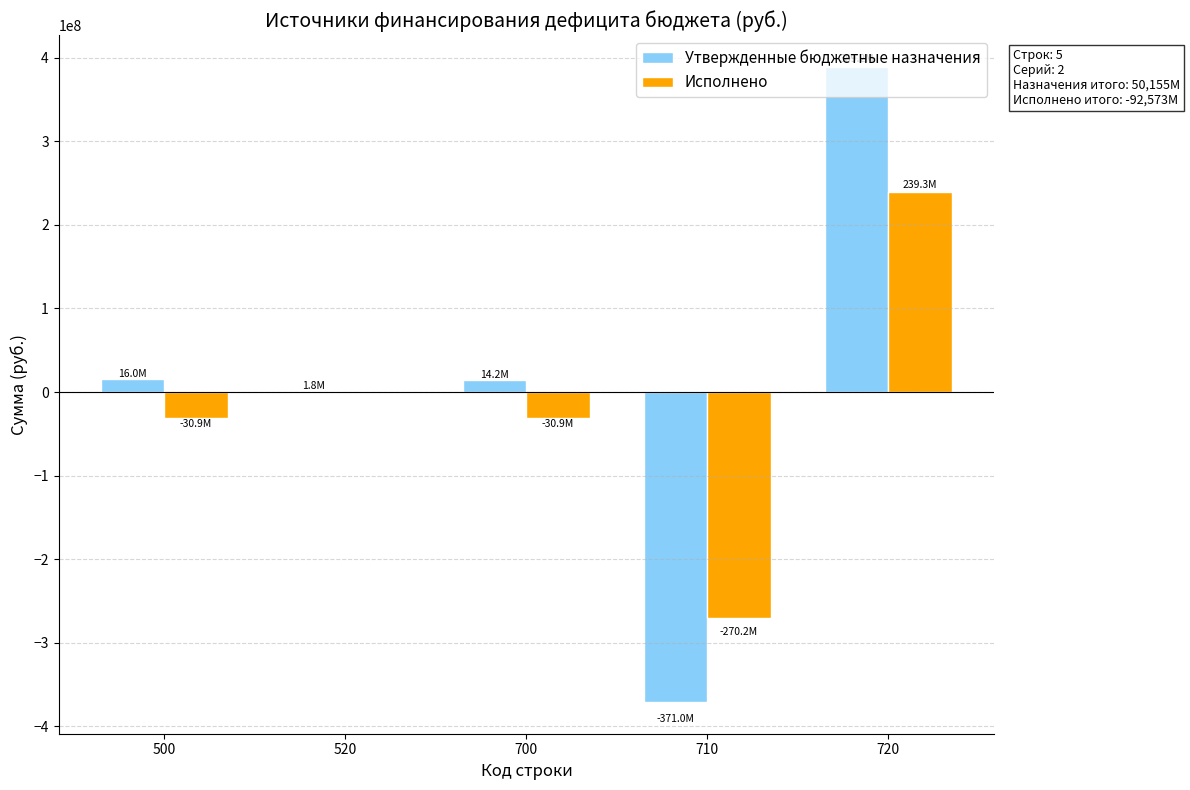

Which series changed the most between 520 and 710?

Утвержденные бюджетные назначения